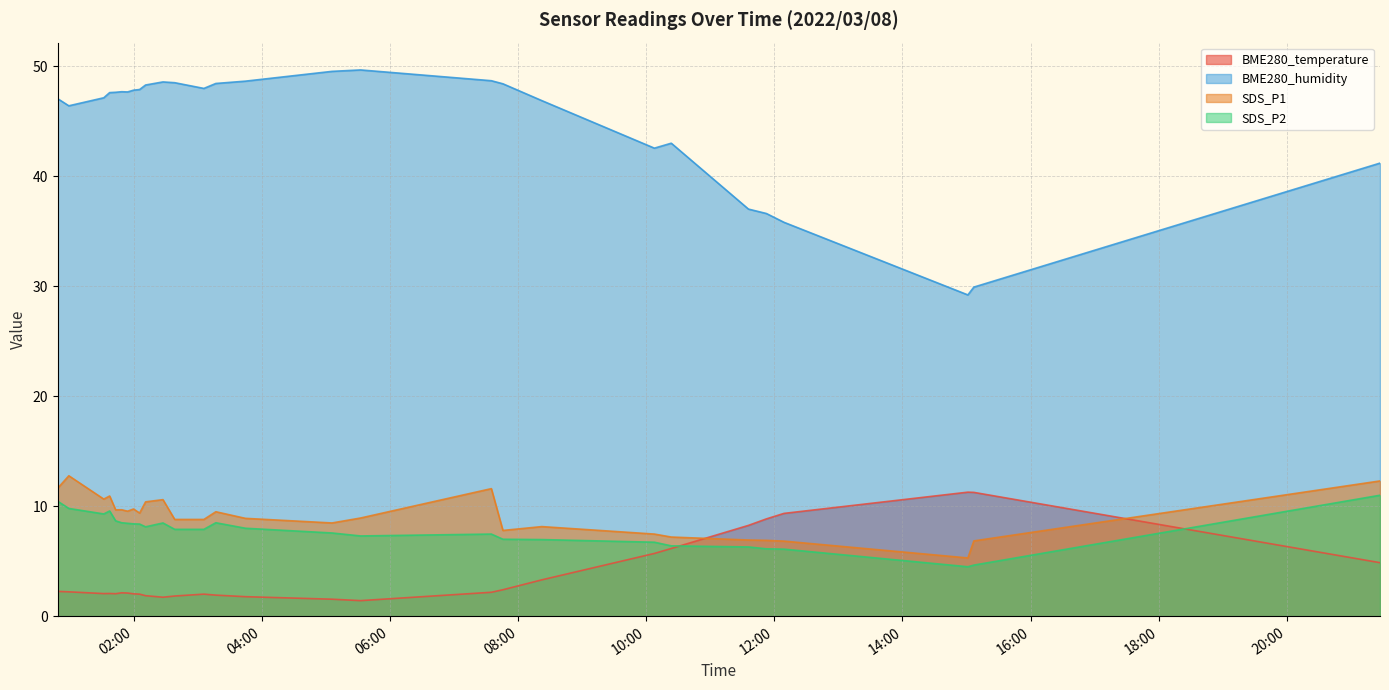

What is the sum of all SDS_P1 values?

255.8